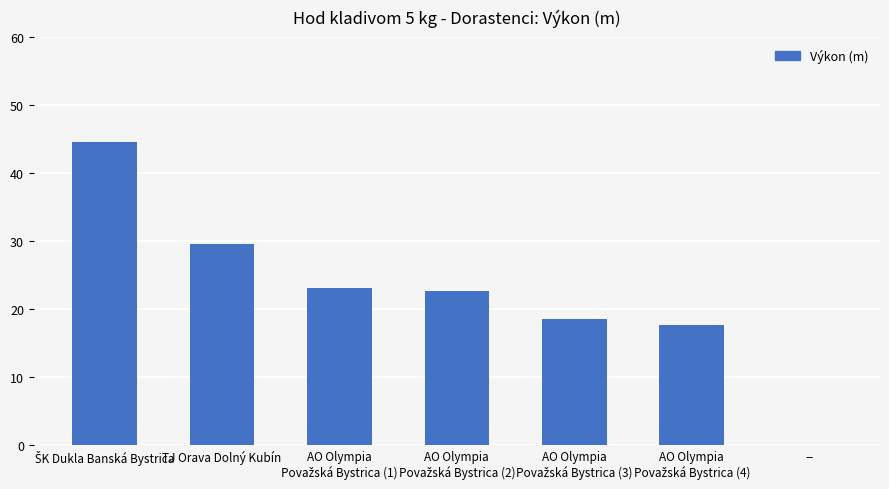

The chart shows a value of 25.2 at --. True or false?

False